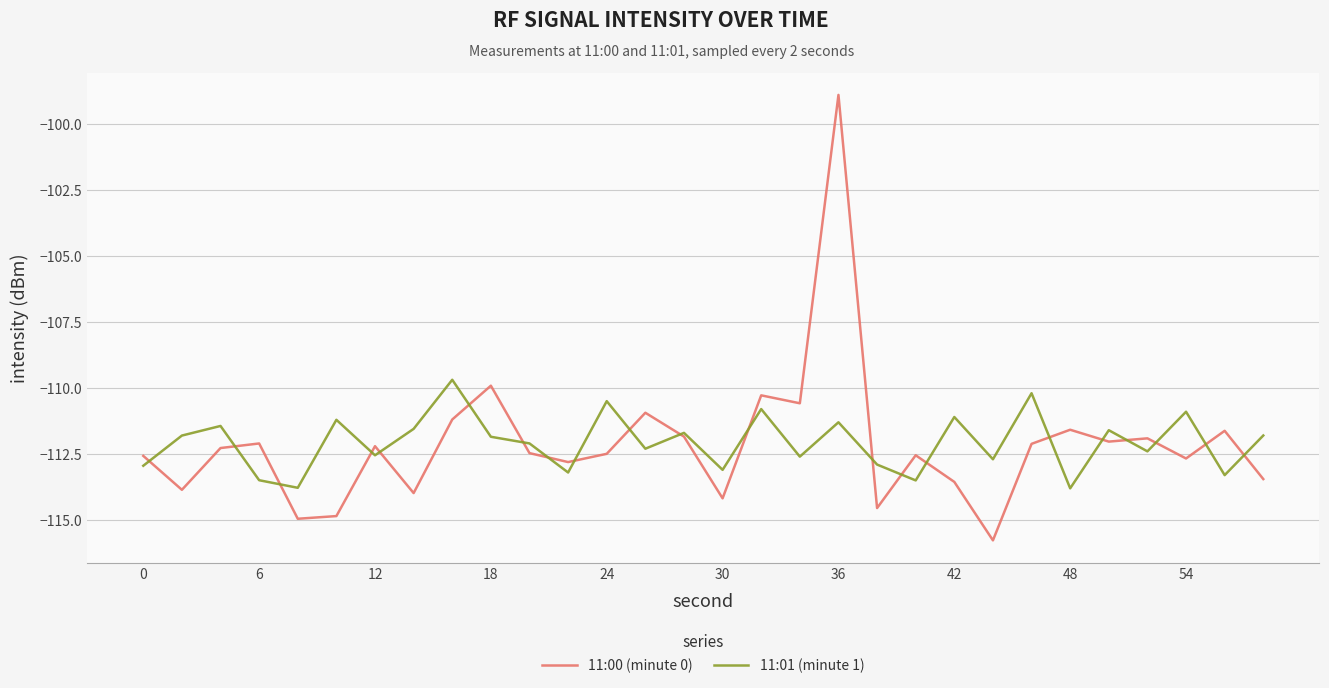

Rank the series by their maximum value, from lowest to highest.

11:01 (minute 1), 11:00 (minute 0)